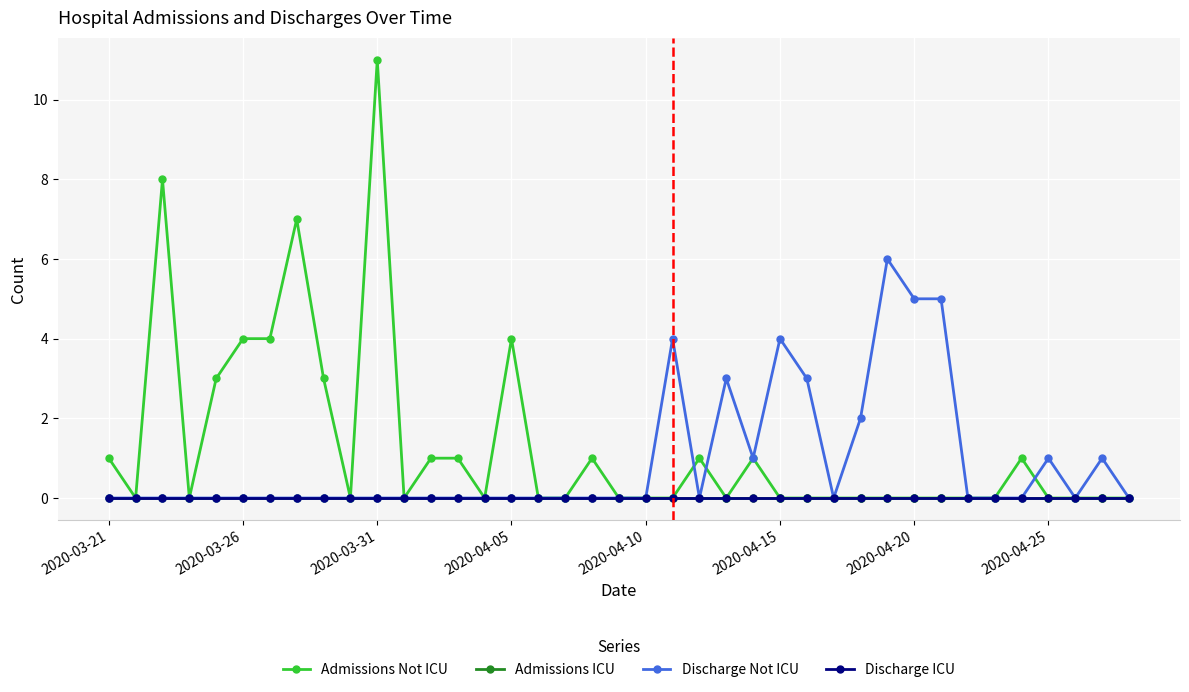

True or false: Admissions Not ICU and Admissions ICU cross at least once.

False